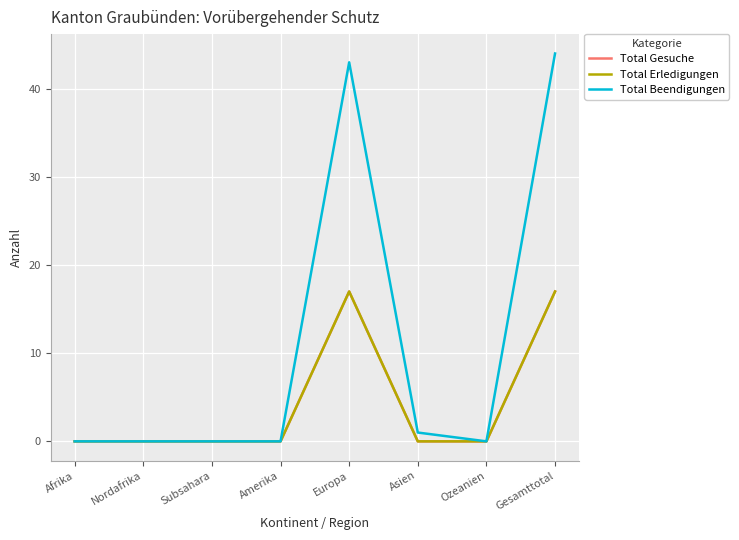

Does the chart display data point markers on the line(s)?

No